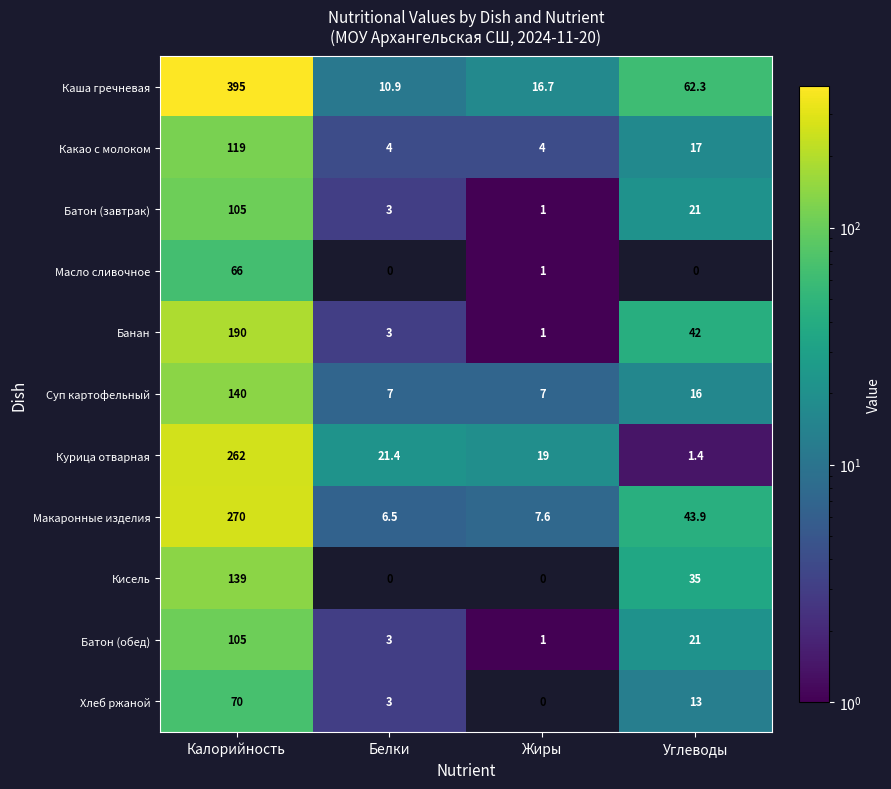

Which series has the widest spread of values?

Каша гречневая